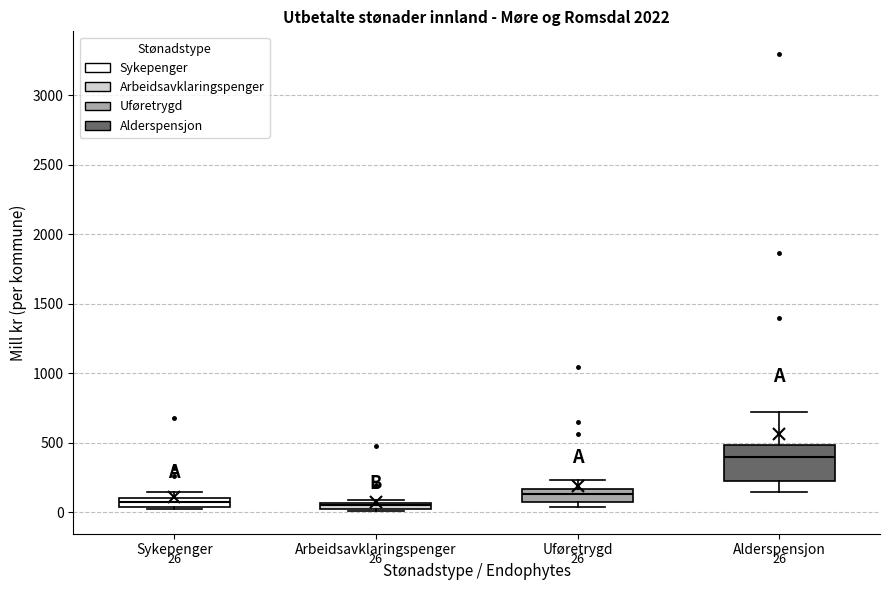

Which box is the tallest, from its lower edge to its upper edge?

Alderspensjon